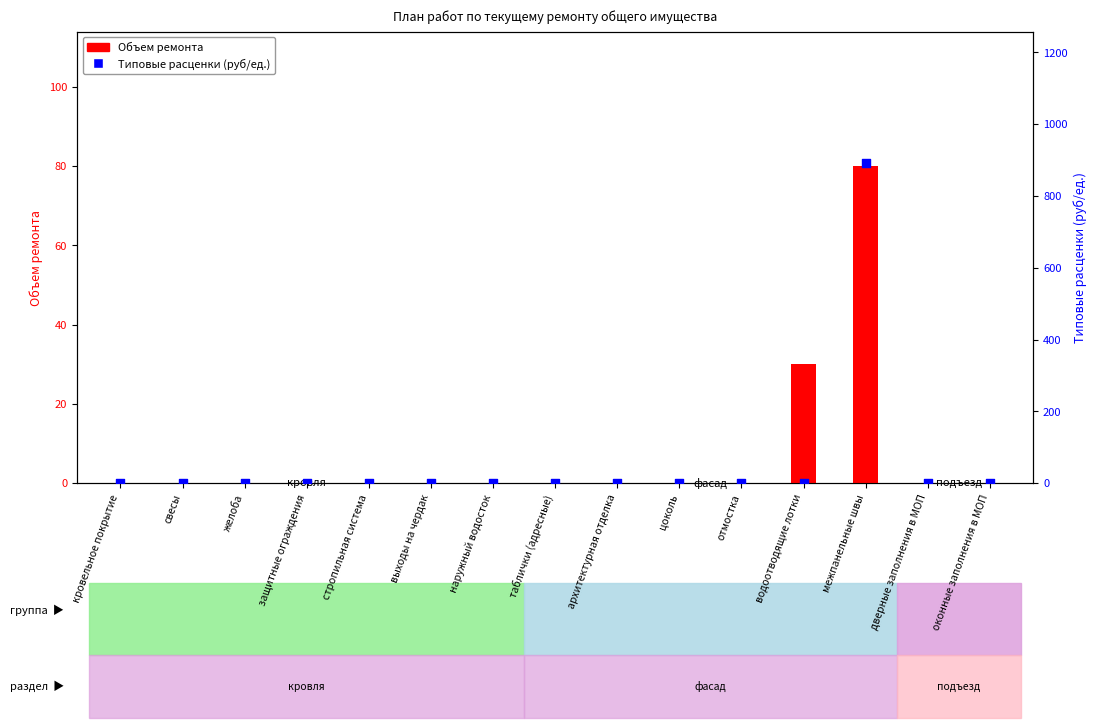

Which series has the largest total across all categories?

Типовые расценки (руб/ед.)